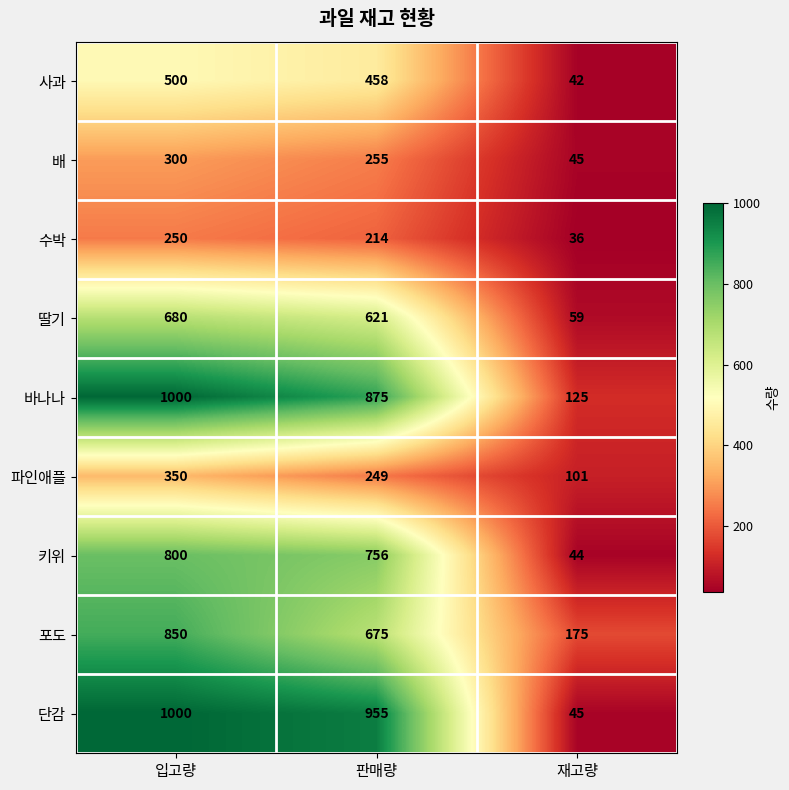

What is the difference between the maximum and second lowest values in the 바나나 series?

125